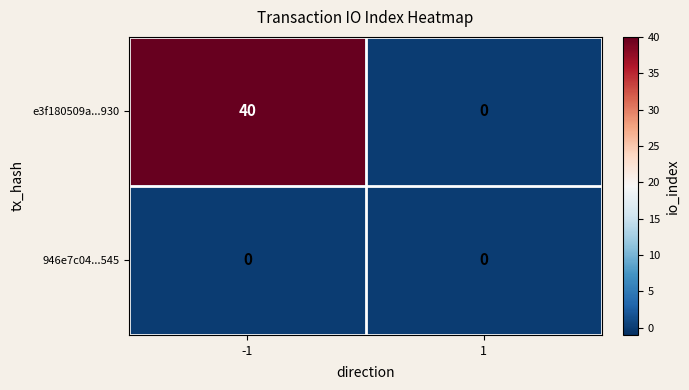

What is the maximum value shown in the chart?

40